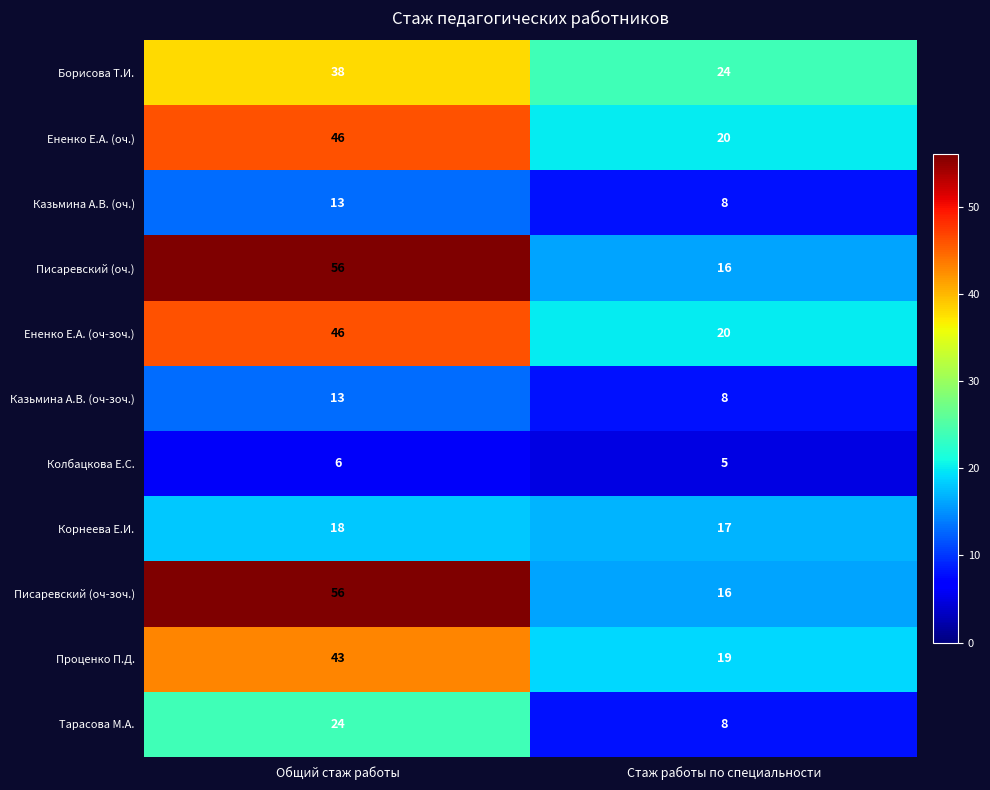

What is the sum of the Проценко П.Д. values at Стаж работы по специальности and Общий стаж работы?

62